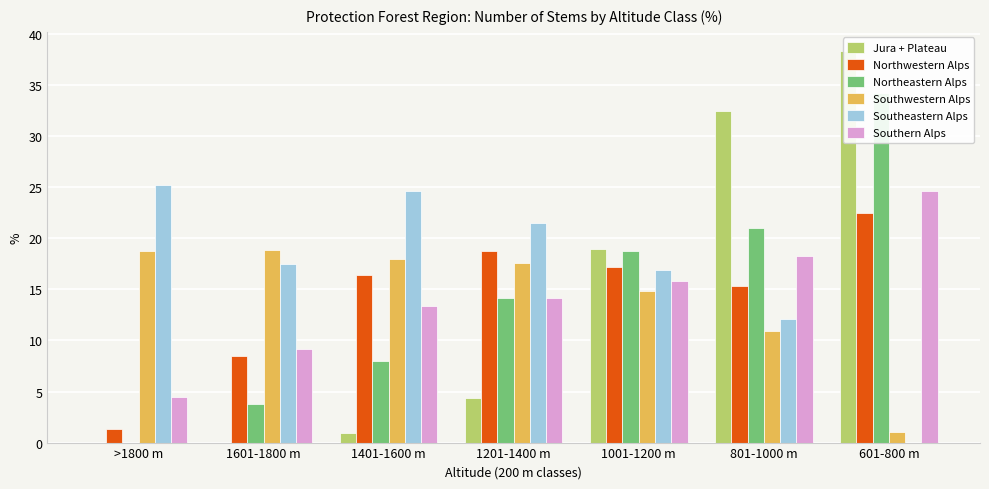

Which series changed the most between >1800 m and 801-1000 m?

Jura + Plateau